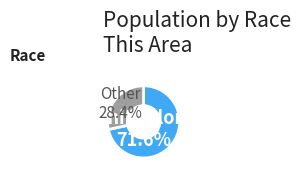

Is there a majority slice in this chart?

Yes